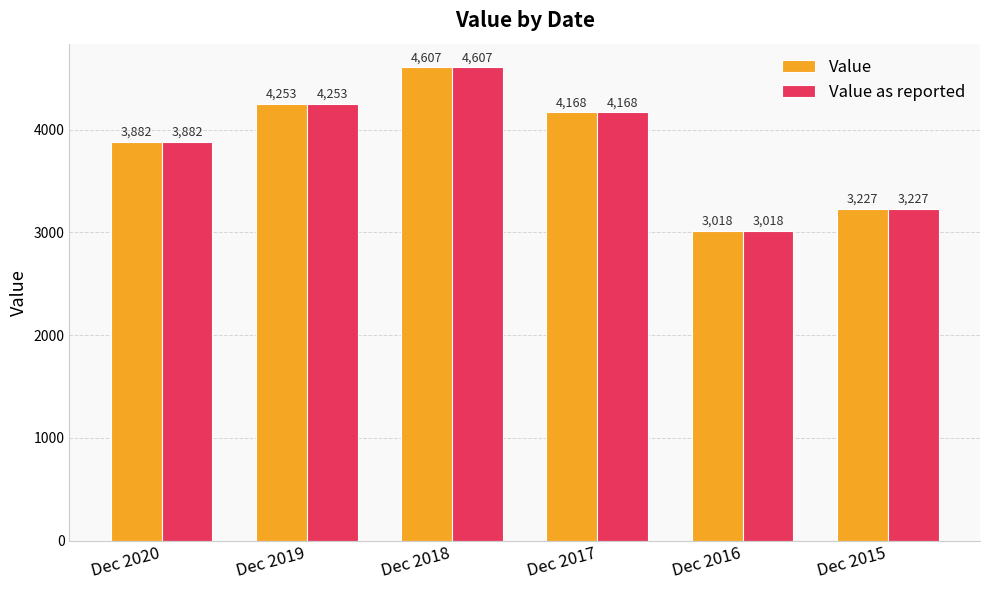

What is the total value across all series at Dec 2020?

7764